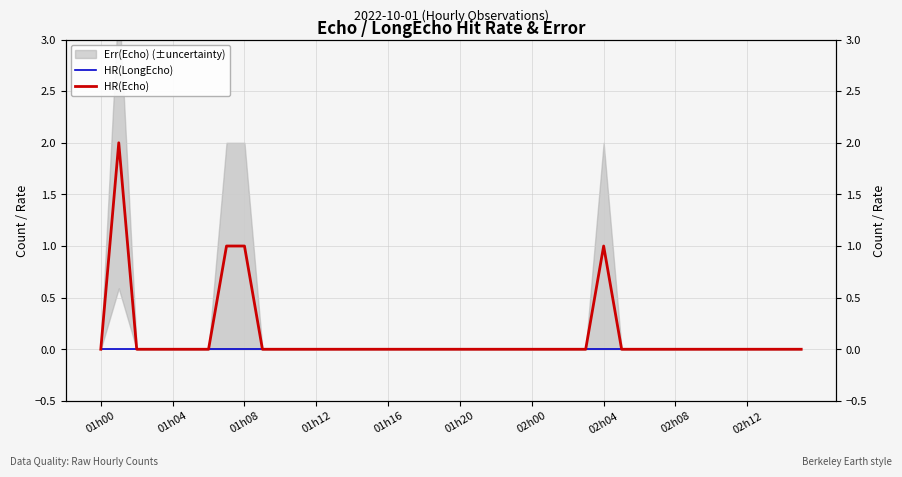

Does the chart display data point markers on the line(s)?

No